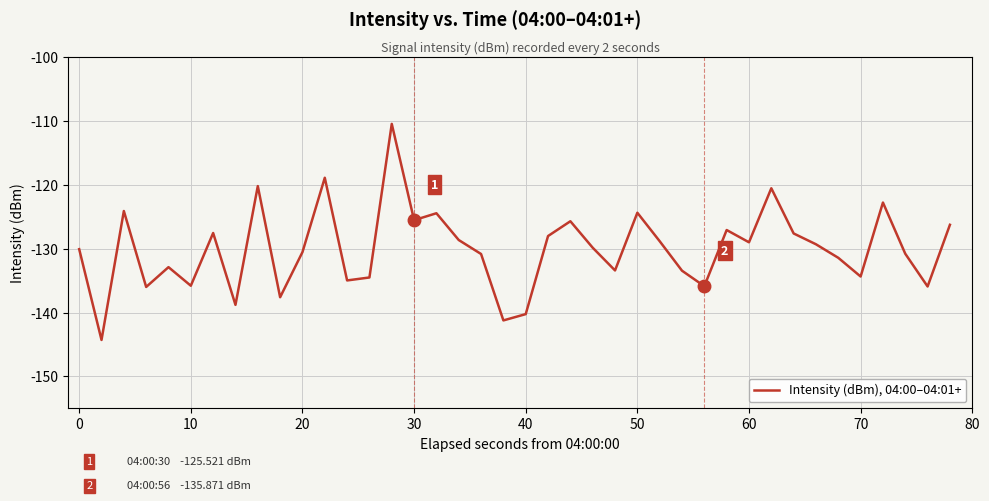

What is the maximum value shown in the chart?

-110.4